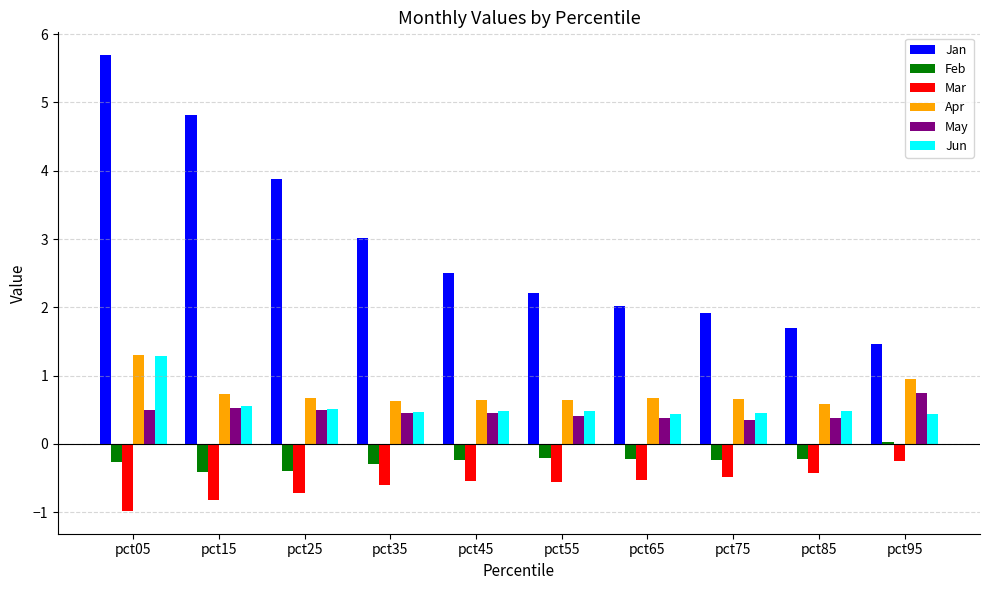

Which series has the widest spread of values?

Jan